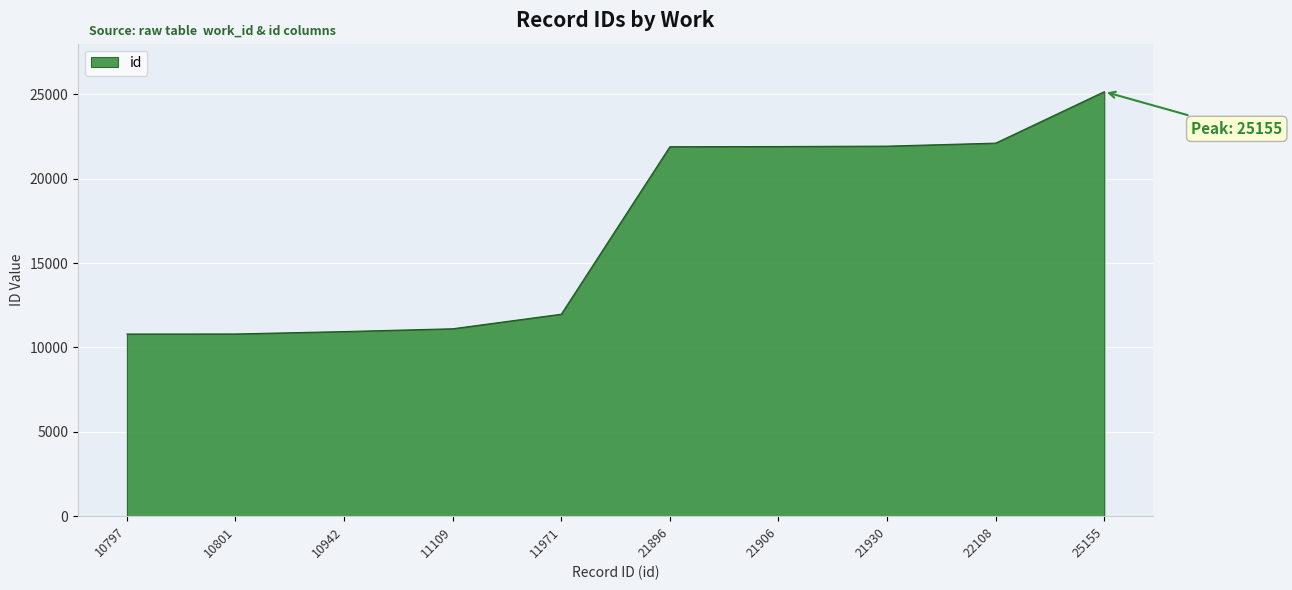

Which category has the highest value across all series?

25155